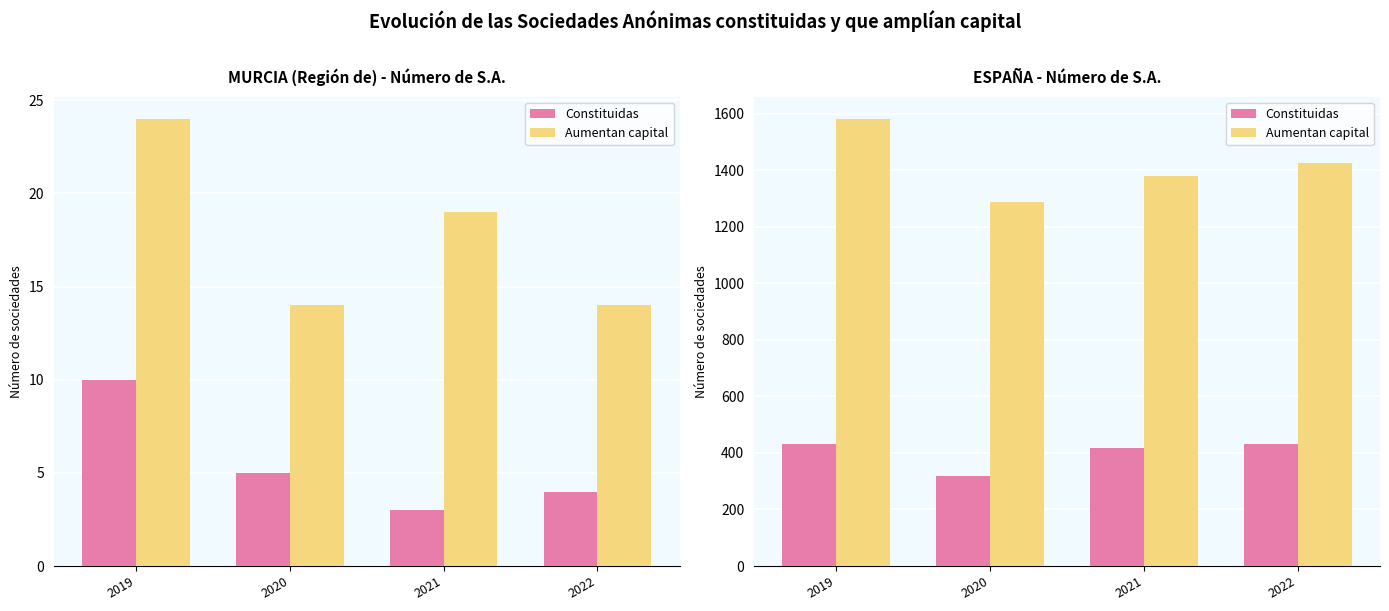

How many values in the Aumentan capital series exceed 1426?

1